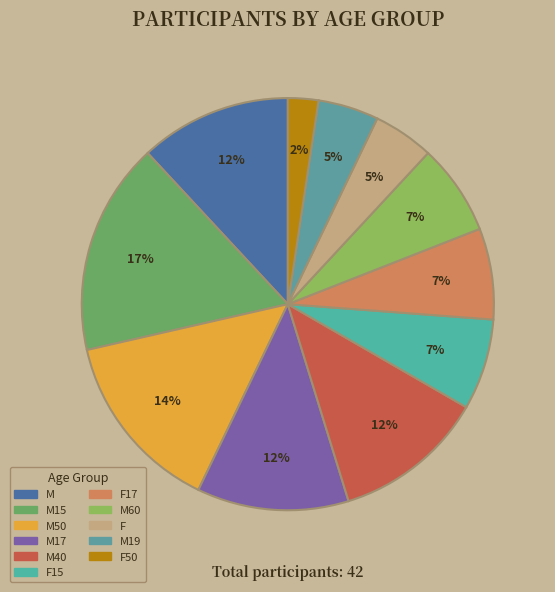

Which category has the smallest portion of the pie?

F50